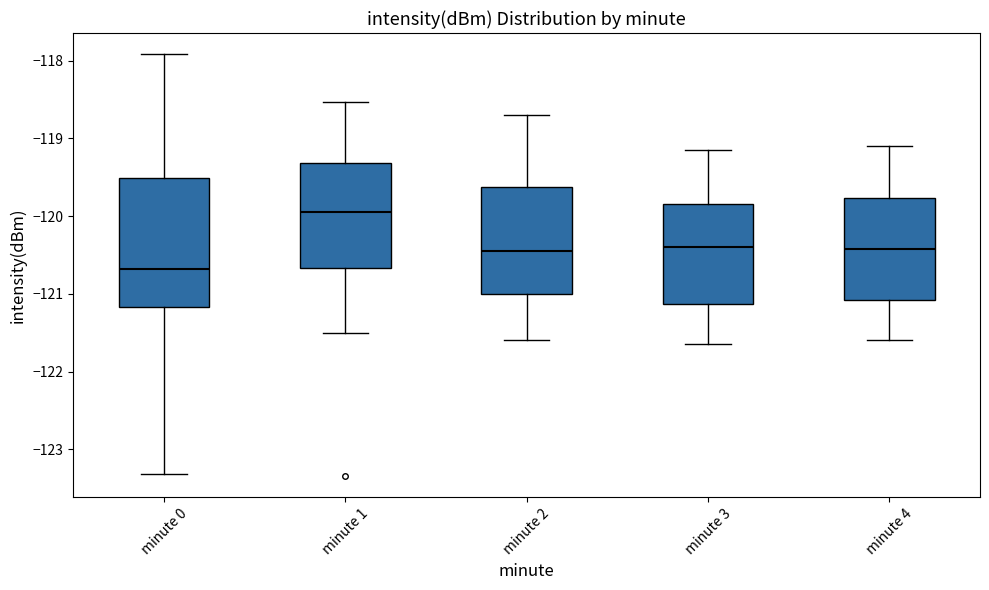

Reading left to right, read every box against the y-axis: the position of its median line, the range the box covers, and the ends of its whiskers. The values are not printed on the chart, so give them approximately, as read against the axis.

minute 0: median -120.7, box -121.2 to -119.5, whiskers -123.3 to -117.9
minute 1: median -119.9, box -120.7 to -119.3, whiskers -121.5 to -118.5
minute 2: median -120.4, box -121.0 to -119.6, whiskers -121.6 to -118.7
minute 3: median -120.4, box -121.1 to -119.8, whiskers -121.6 to -119.1
minute 4: median -120.4, box -121.1 to -119.8, whiskers -121.6 to -119.1